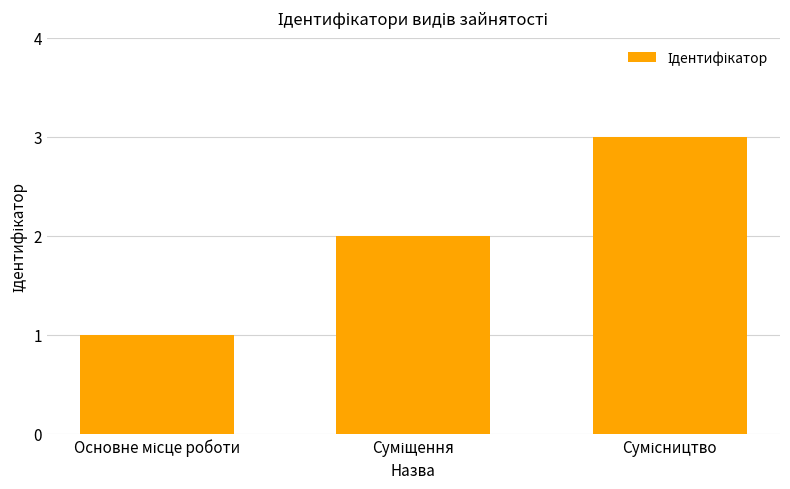

What is the greatest value displayed?

3